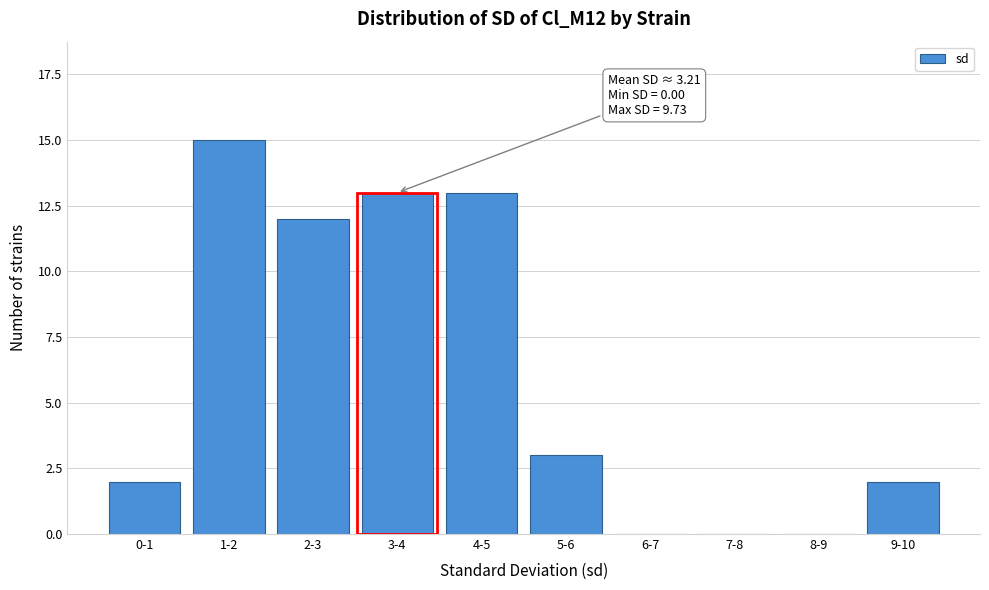

Reading left to right, transcribe all the data shown in this chart.

0-1=2	1-2=15	2-3=12	3-4=13	4-5=13	5-6=3	6-7=0	7-8=0	8-9=0	9-10=2